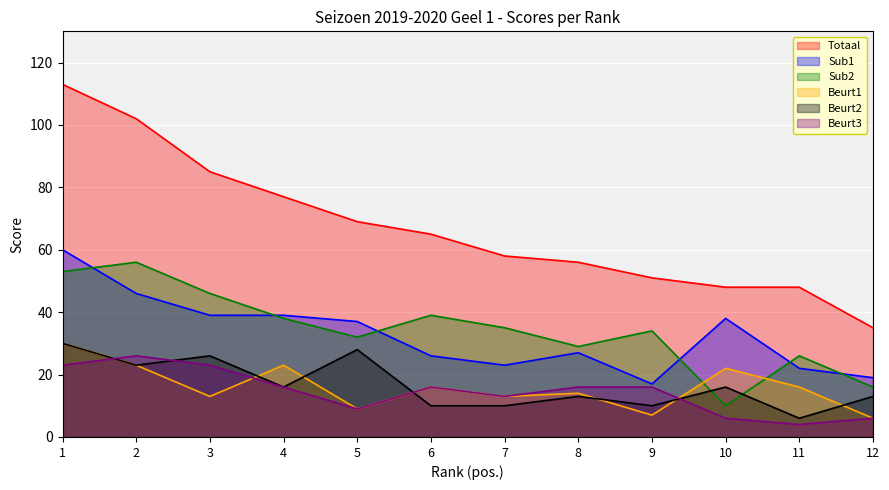

What is the value of the Totaal point at the 10th from the left?

48